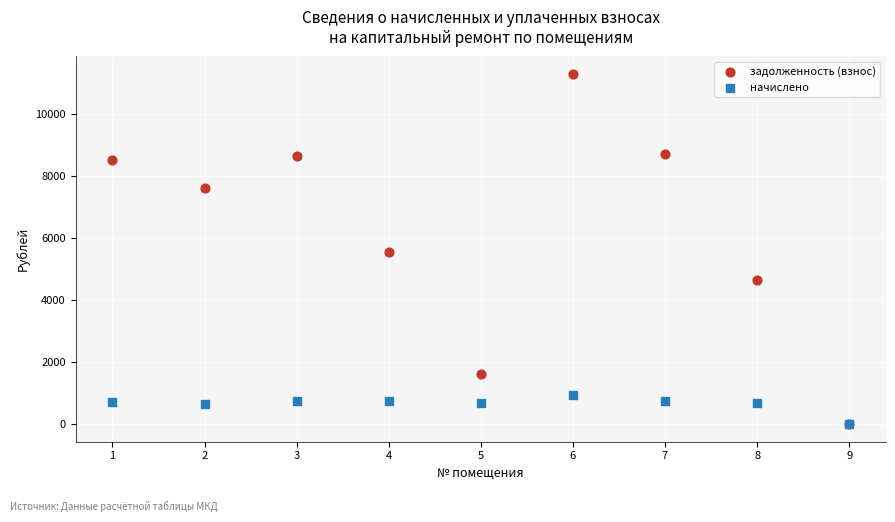

Which series contains the highest Y value?

задолженность (взнос)